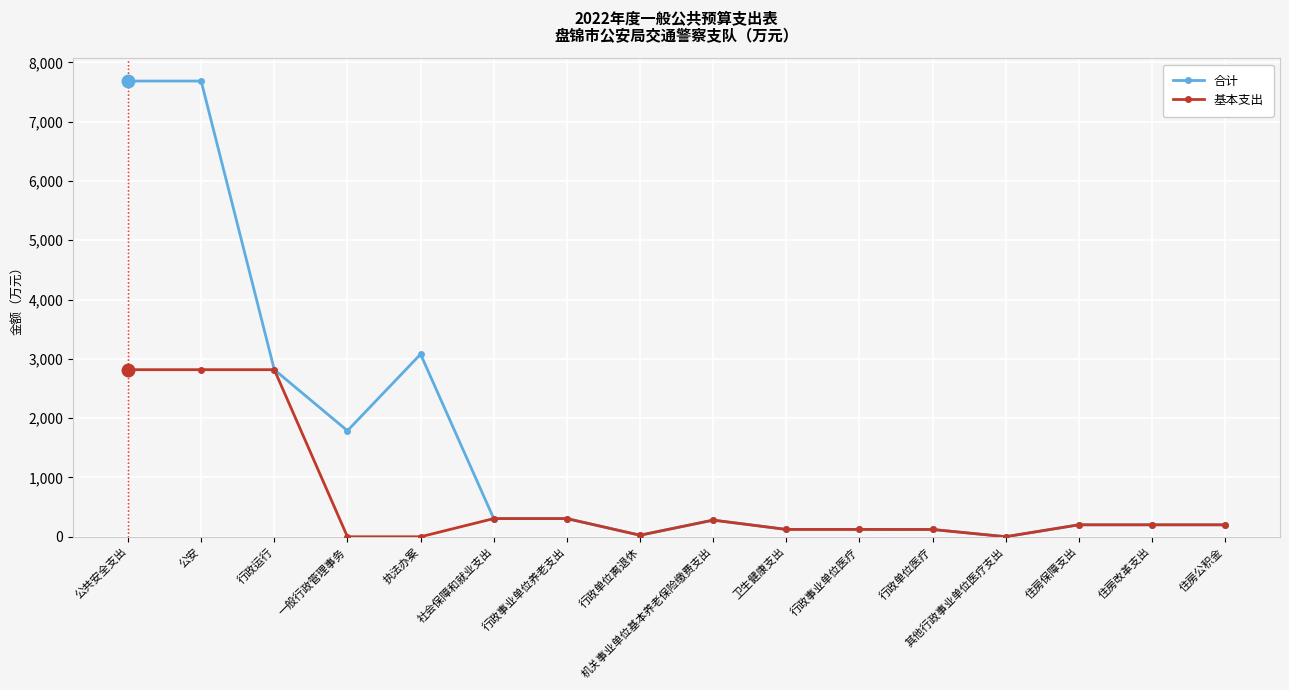

Is the value of 合计 at 行政运行 greater than the value of 基本支出 at 住房保障支出?

Yes